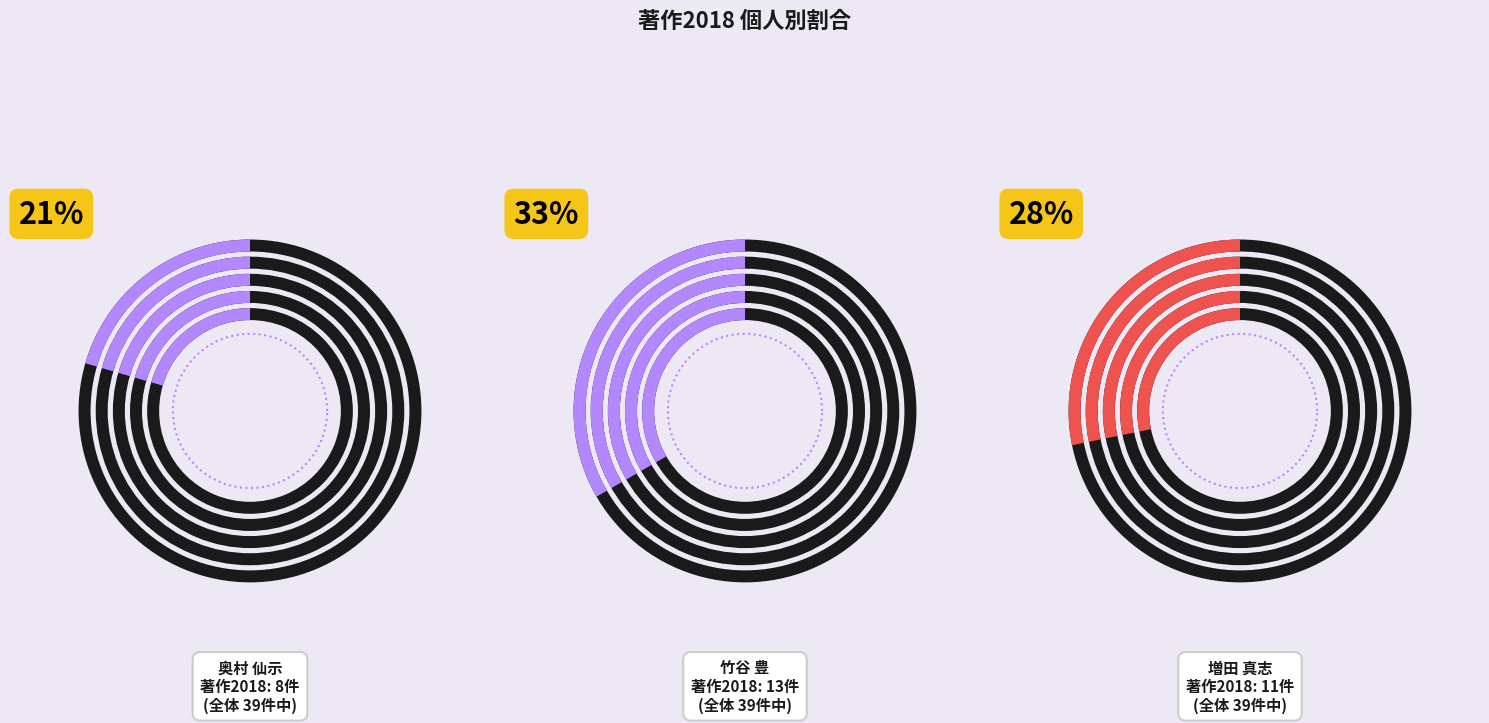

Does 大西 康太 represent more than half of the total?

No